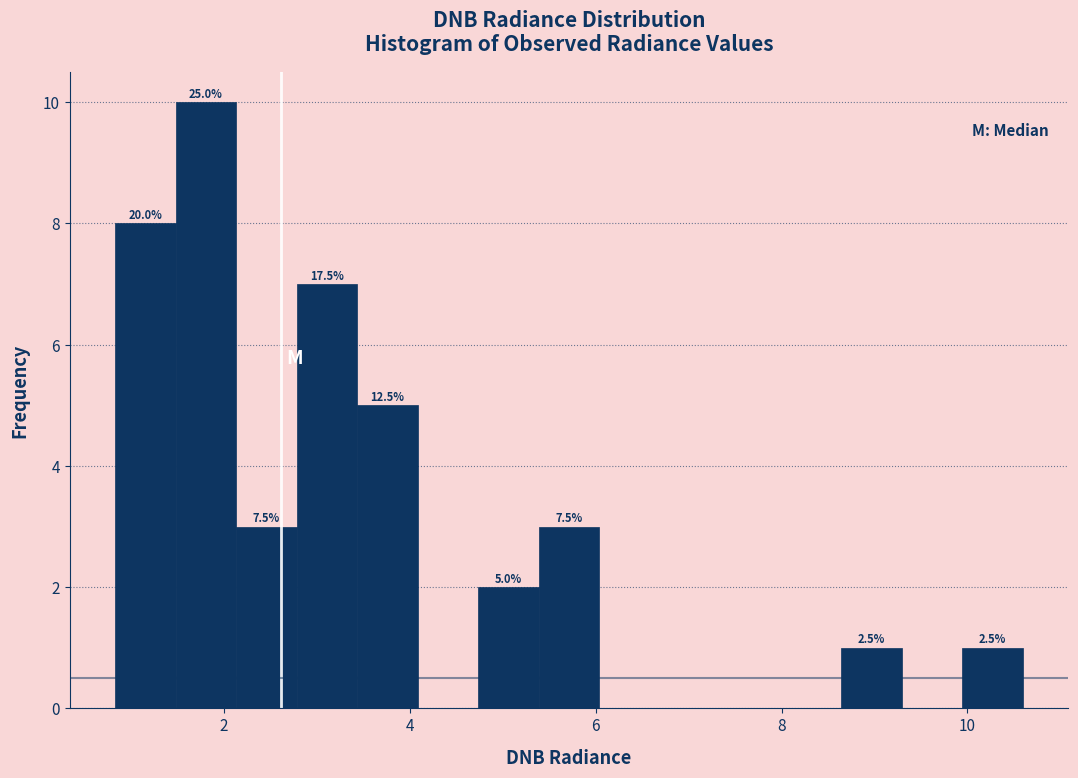

Around what value on the x-axis is the tallest bar? Give the approximate position of its centre, as read against the axis.

1.8